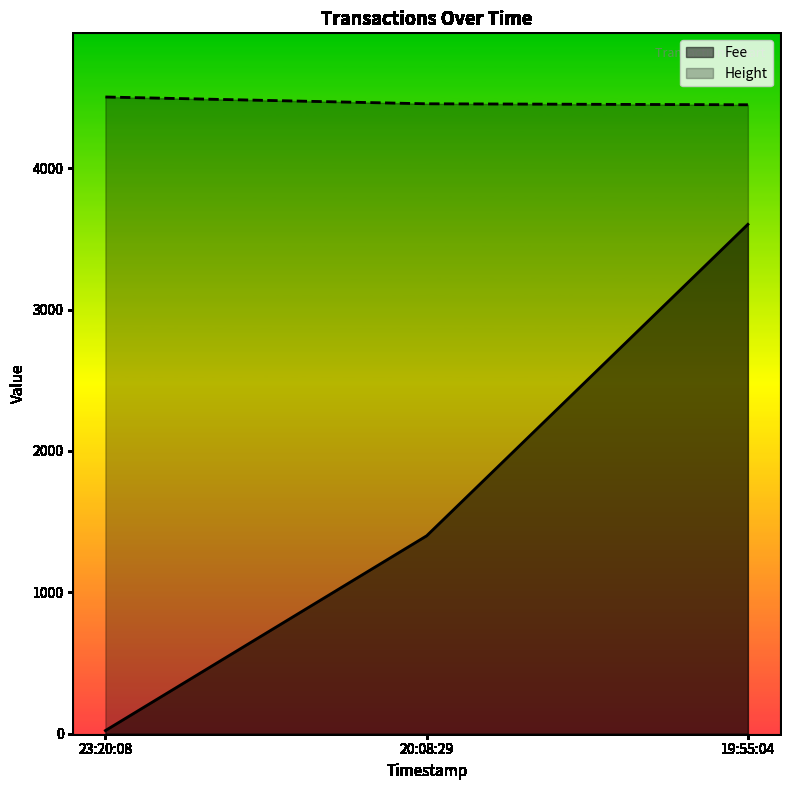

What is the difference between the Height values at 20:08:29 and 19:55:04?

7.0